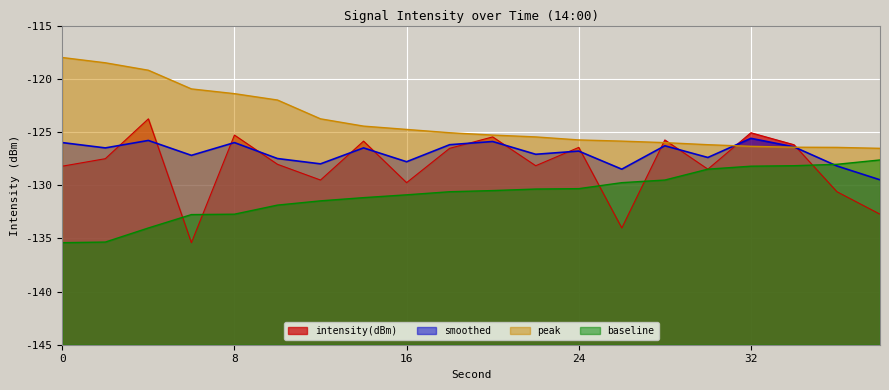

Which series has the largest range (max minus min)?

intensity(dBm)